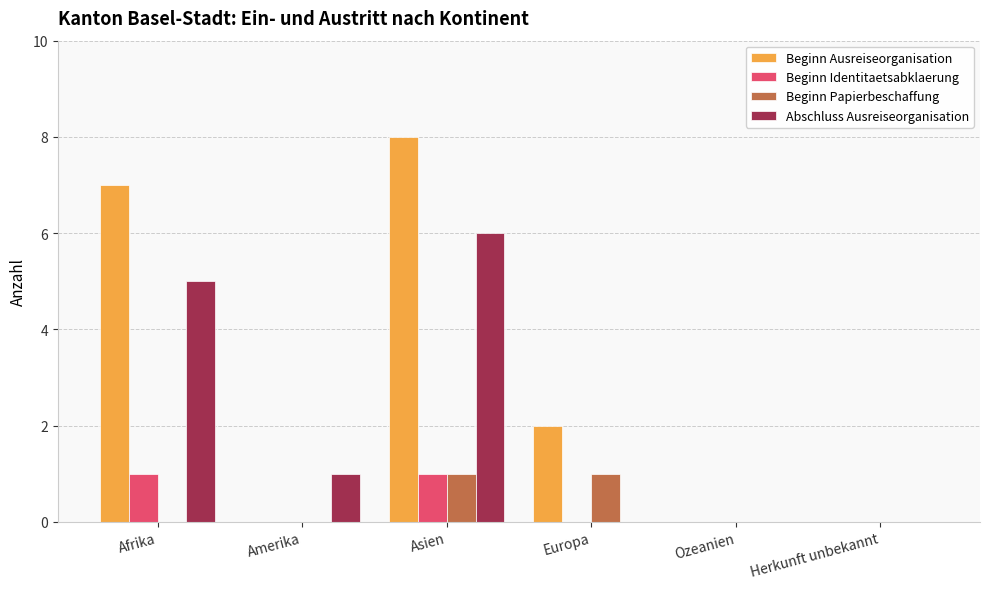

Does the chart contain stacked bars?

No